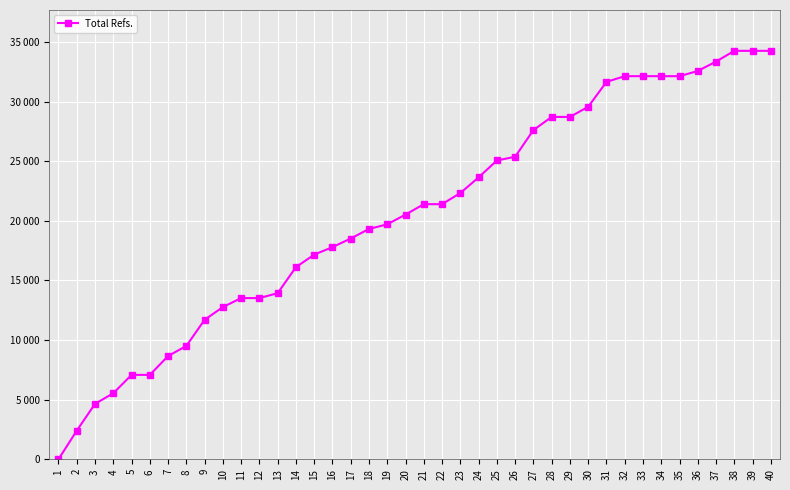

True or false: the data shows 7079 at 6.

True